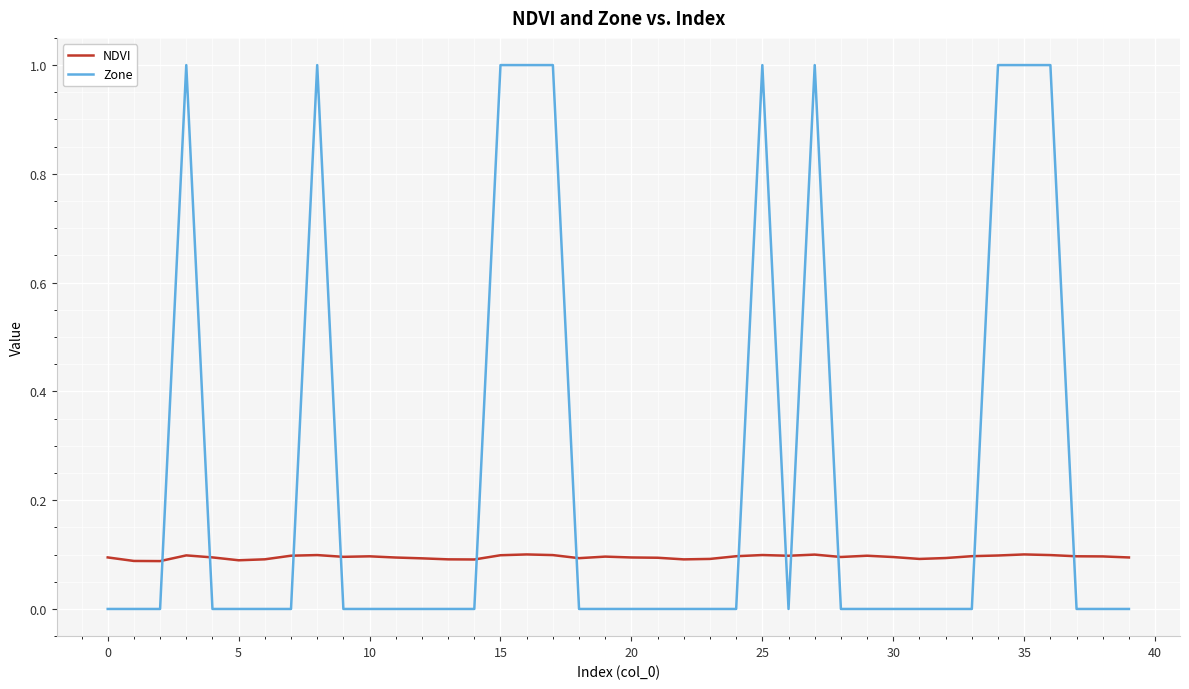

How many times do NDVI and Zone cross each other?

12